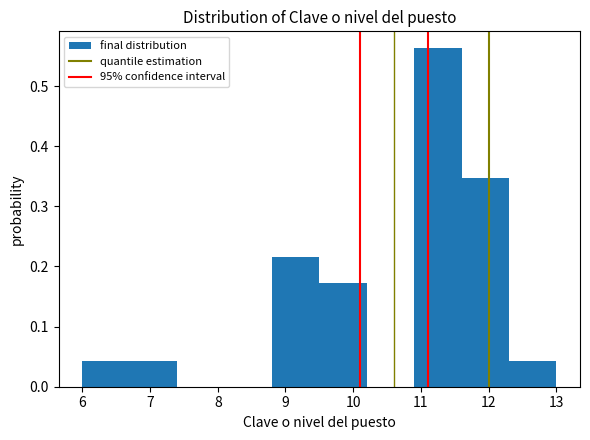

Reading left to right, list every bar in this chart as the range it spans on the x-axis followed by its height. The values are not printed on the chart, so give them approximately, as read against the axis.

6.0 to 6.7: 0.04
6.7 to 7.4: 0.04
7.4 to 8.1: 0
8.1 to 8.8: 0
8.8 to 9.5: 0.22
9.5 to 10.2: 0.17
10.2 to 10.9: 0
10.9 to 11.6: 0.56
11.6 to 12.3: 0.35
12.3 to 13.0: 0.04